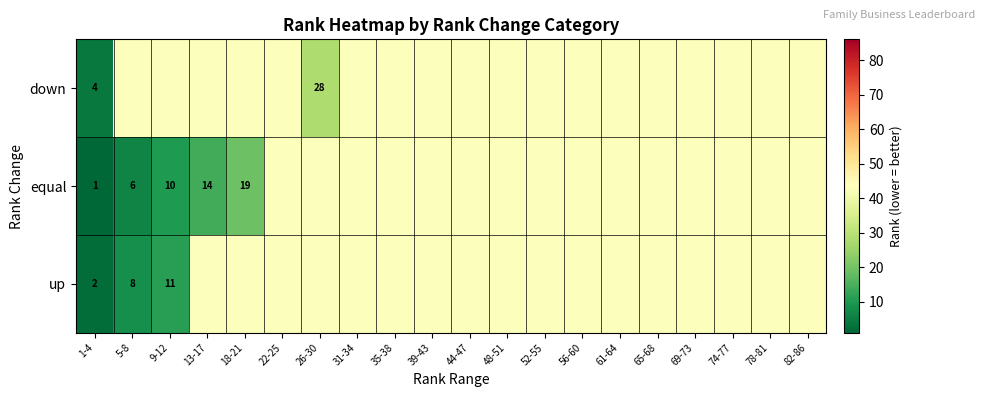

Between 13-17 and 48-51, which series saw the biggest shift?

equal